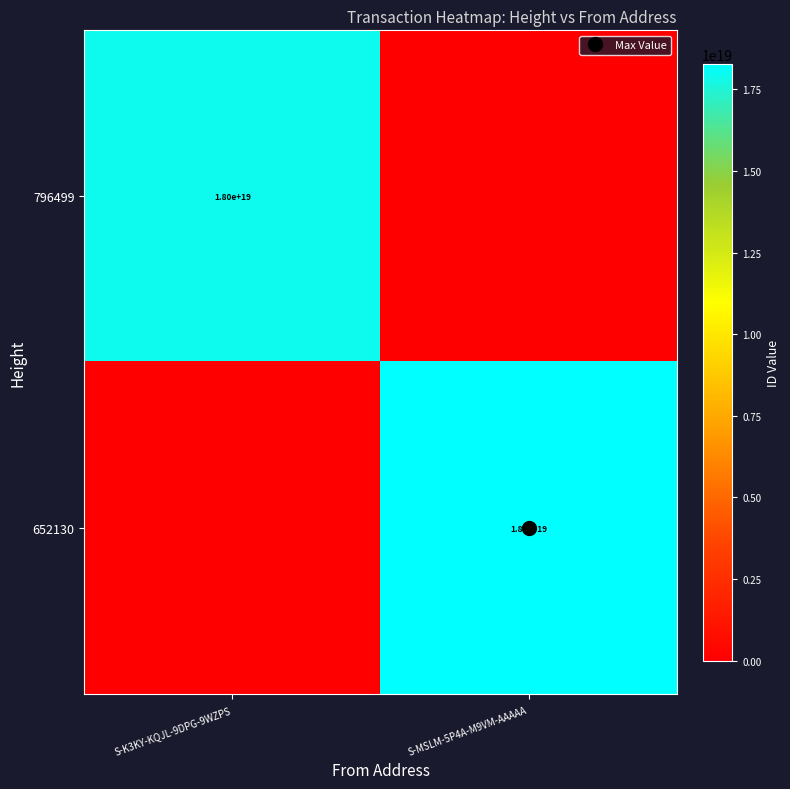

Rank the series by their maximum value, from highest to lowest.

652130, 796499